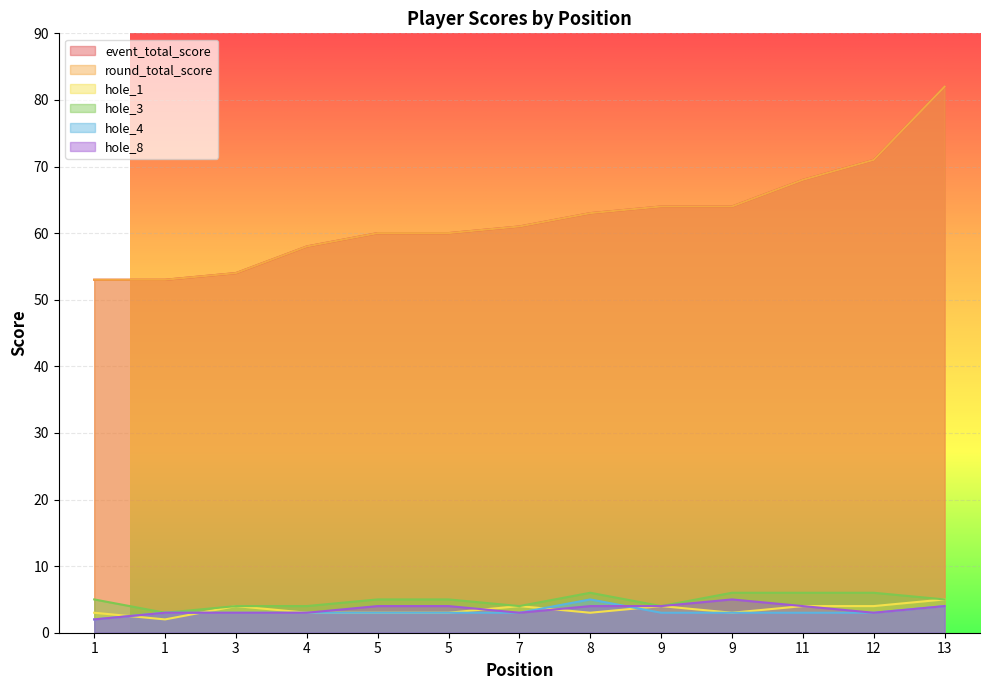

At which category does the chart reach its minimum across all series?

1